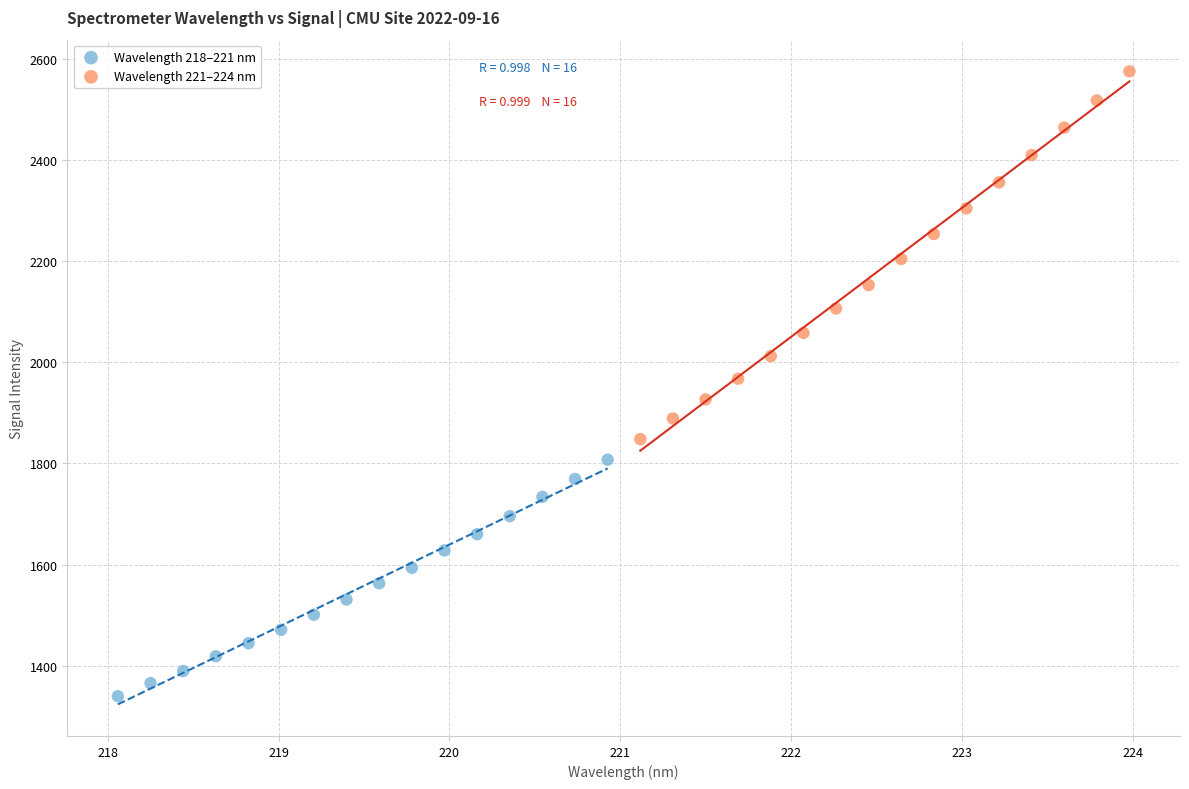

Which series reaches the maximum Y coordinate?

Wavelength 221–224 nm